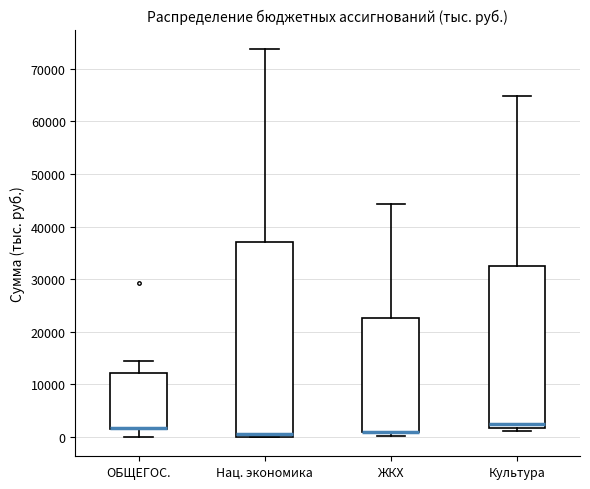

Where is the lower edge of the box for ЖКХ on the y-axis? The values are not printed on the chart, so give them approximately, as read against the axis.

1000